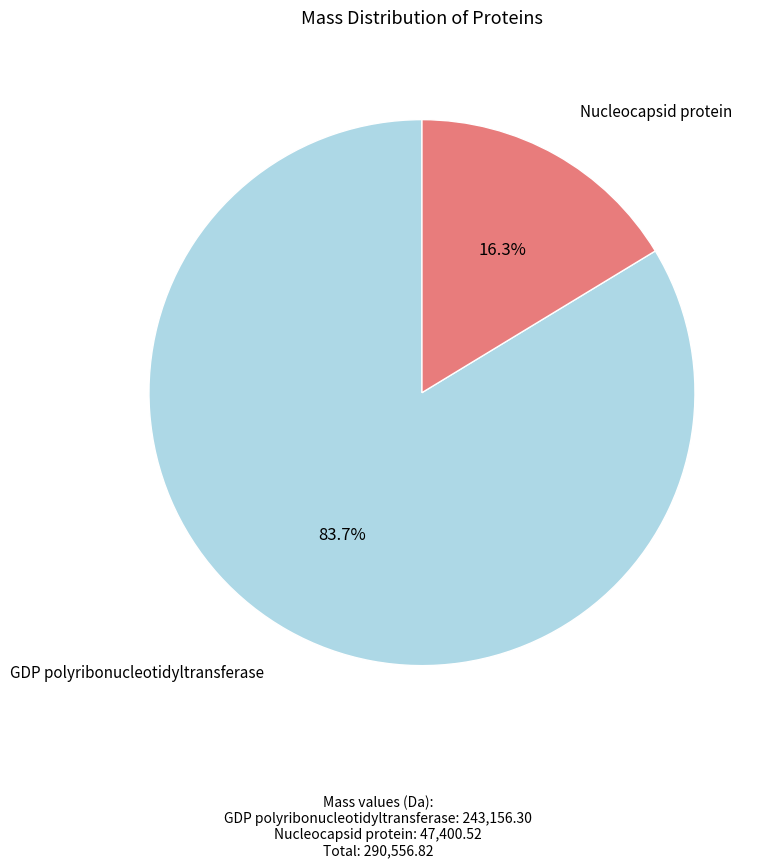

Between Nucleocapsid protein and GDP polyribonucleotidyltransferase, which is larger?

GDP polyribonucleotidyltransferase